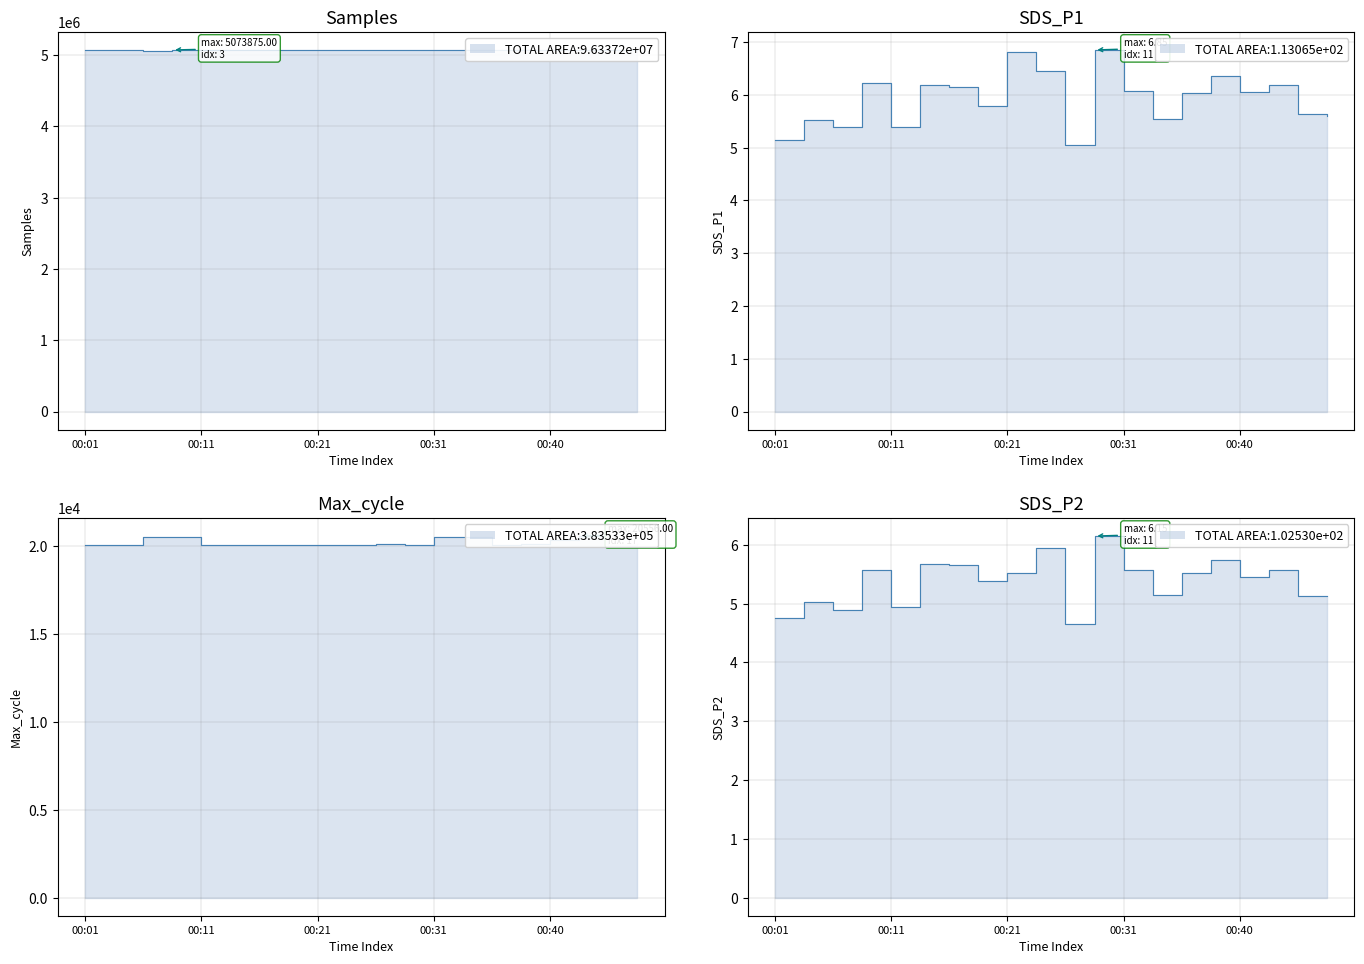

True or false: SDS P1 line has a value of 5.0 at 10.

True